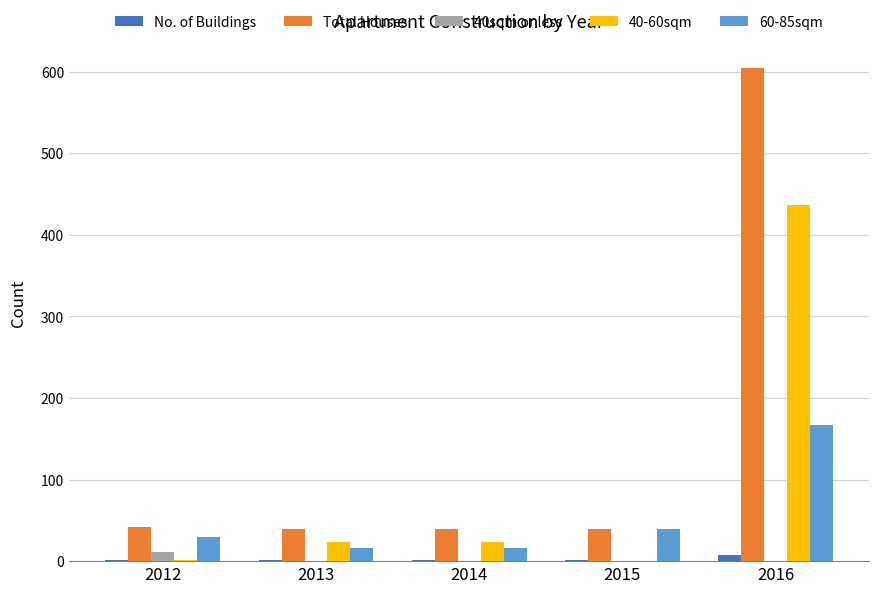

At which category does the chart reach its peak across all series?

2016